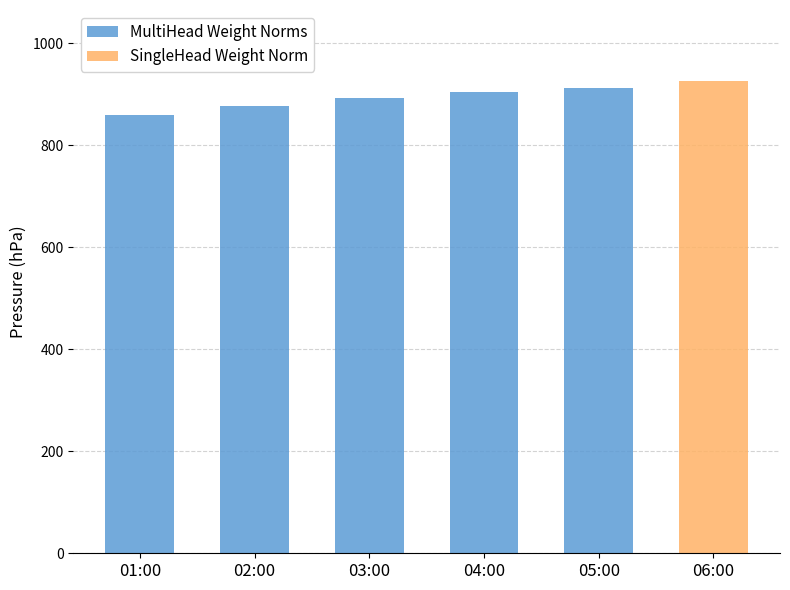

True or false: MultiHead Weight Norms has a value of 1406 at 03:00.

False